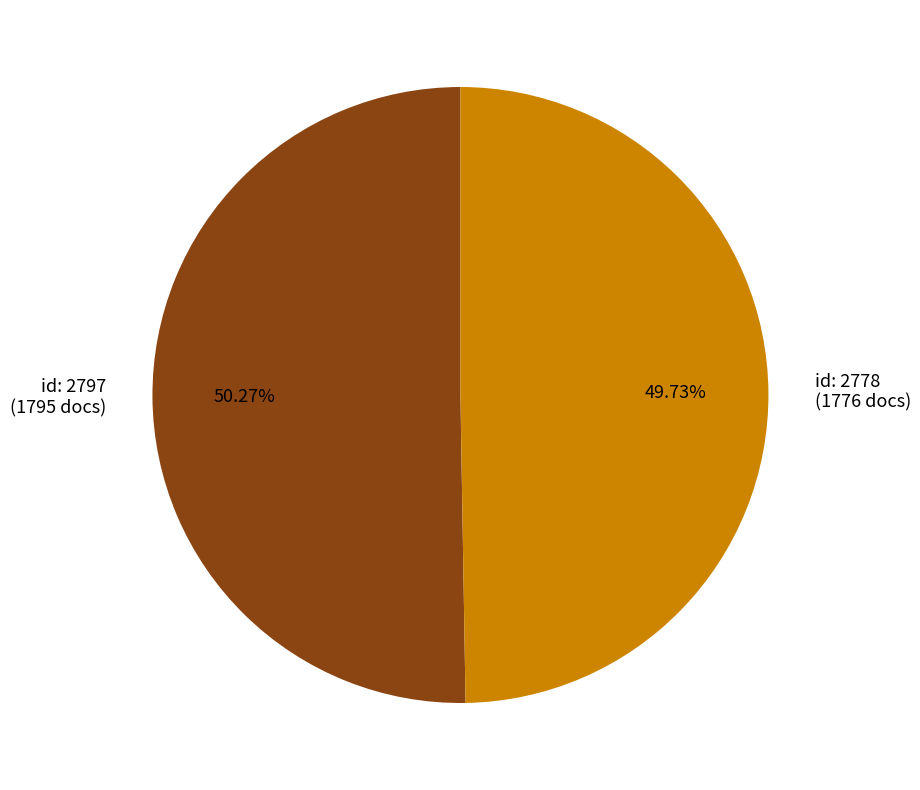

Does any single category account for the majority?

Yes